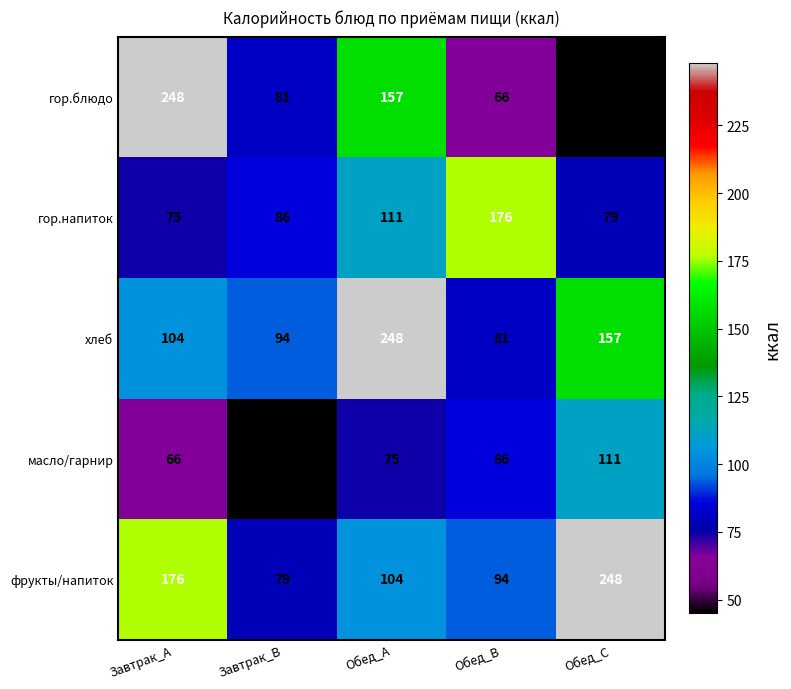

What is the difference between the highest and lowest values at Обед_C?

203